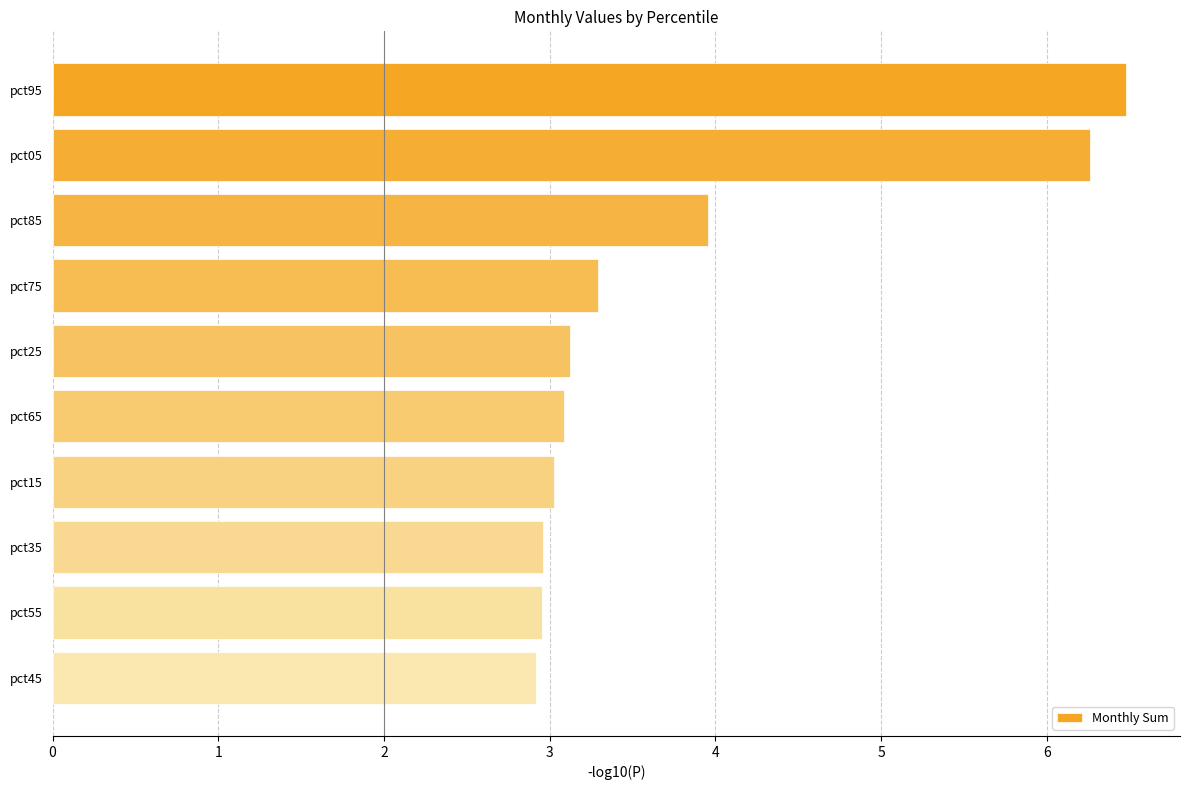

What is the value of the 1st bar from the top?

6.5